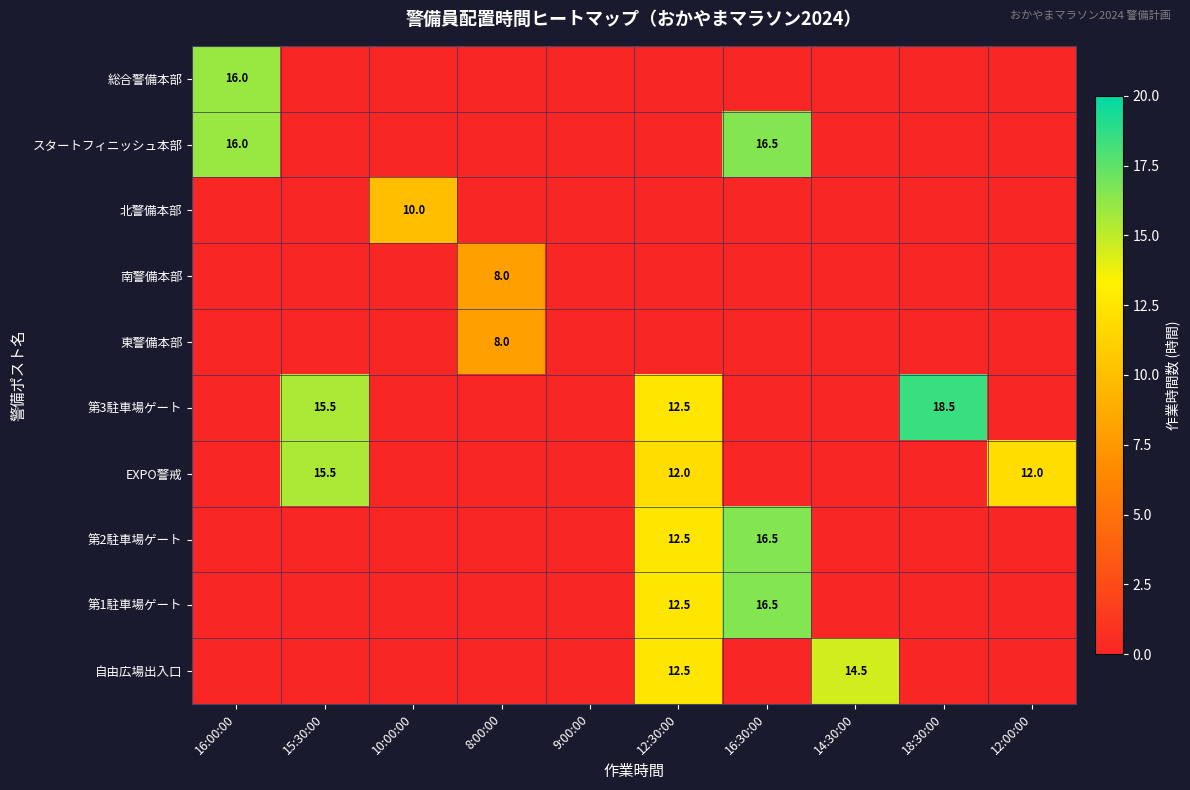

The value of 東警備本部 at 8:00:00 is 8.0. True or false?

True